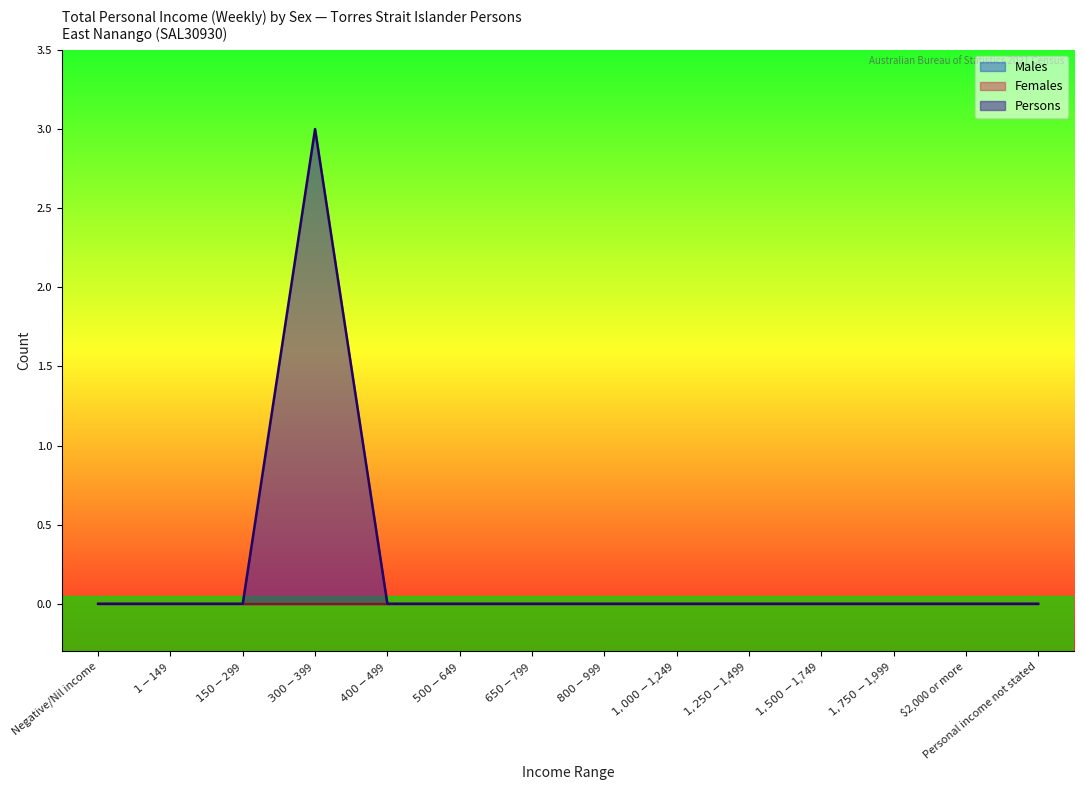

Between Negative/Nil income and $400-$499, which series saw the biggest shift?

Males